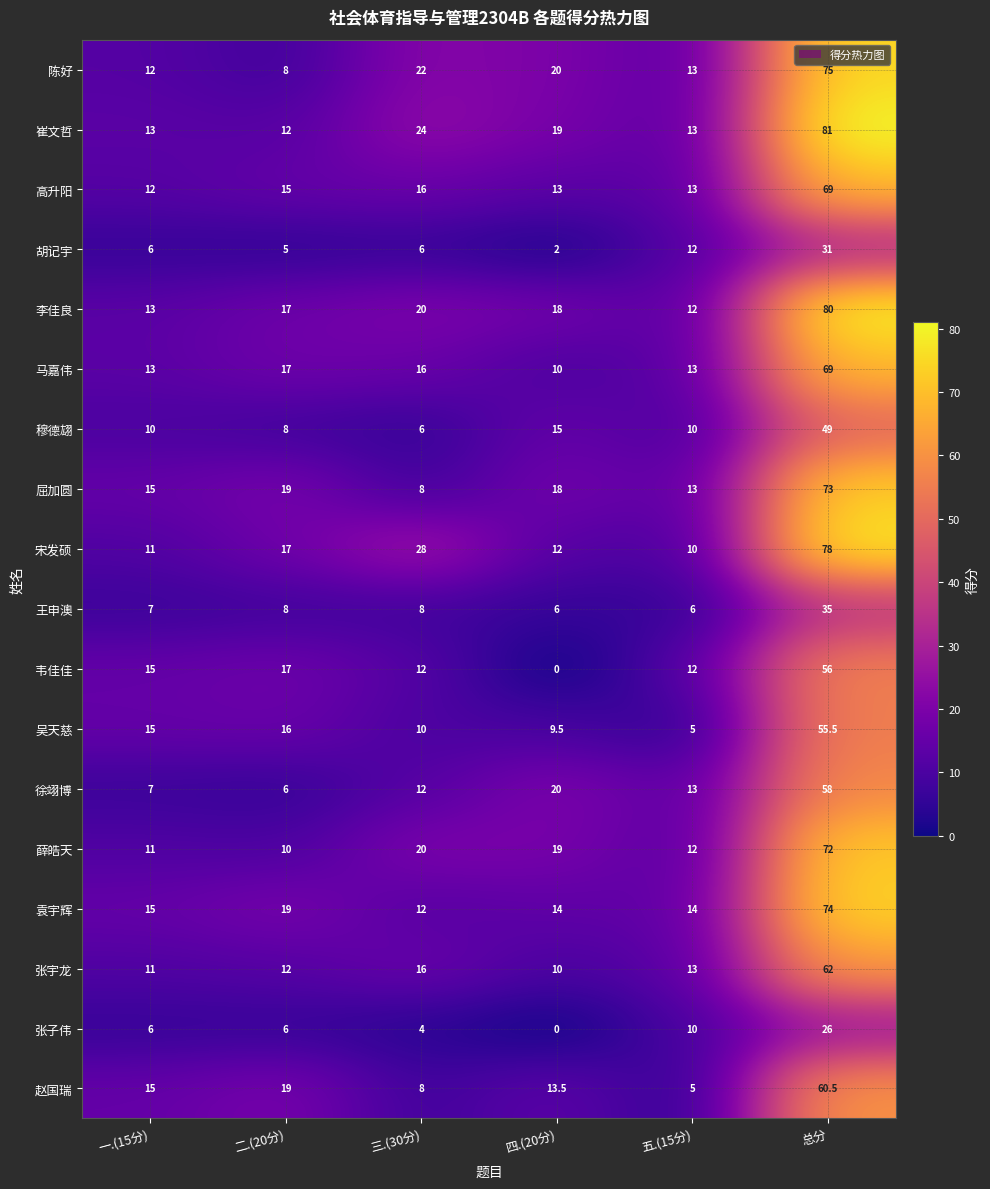

Where does the 崔文哲 series first go above 19?

三.(30分)